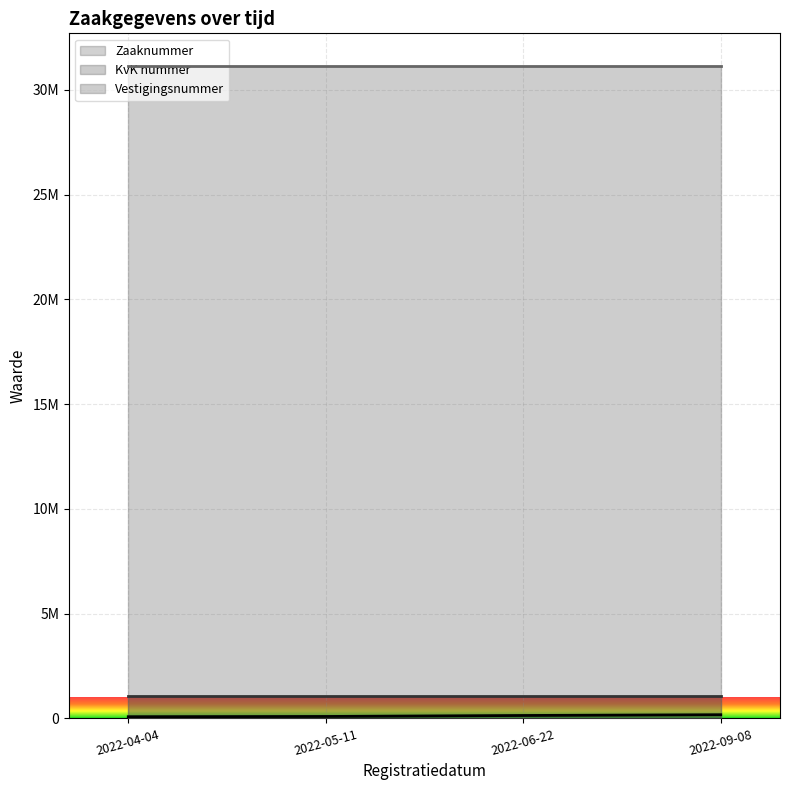

True or false: KvK nummer has more than 1 interior local peaks.

False